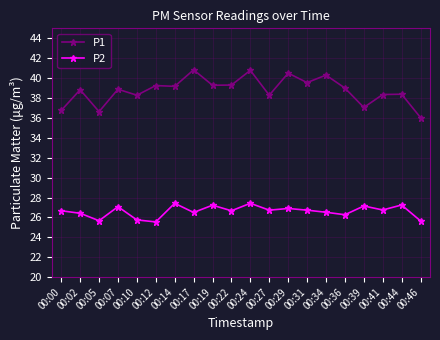

List the series in order of their overall mean, lowest first.

P2, P1